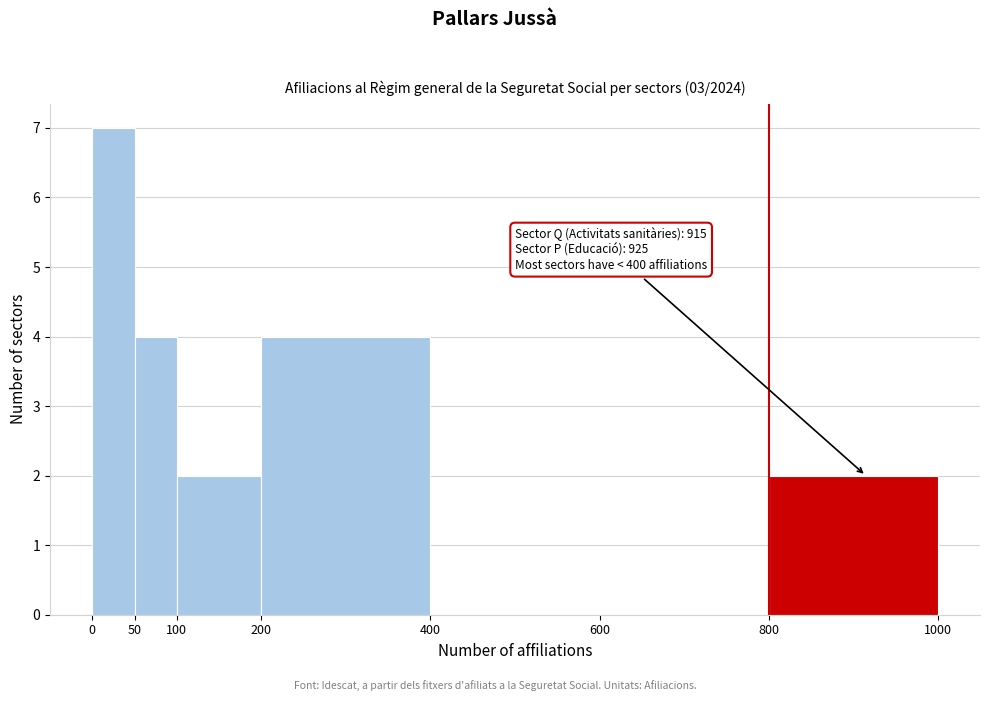

Which range on the x-axis has the tallest bar?

0 to 50